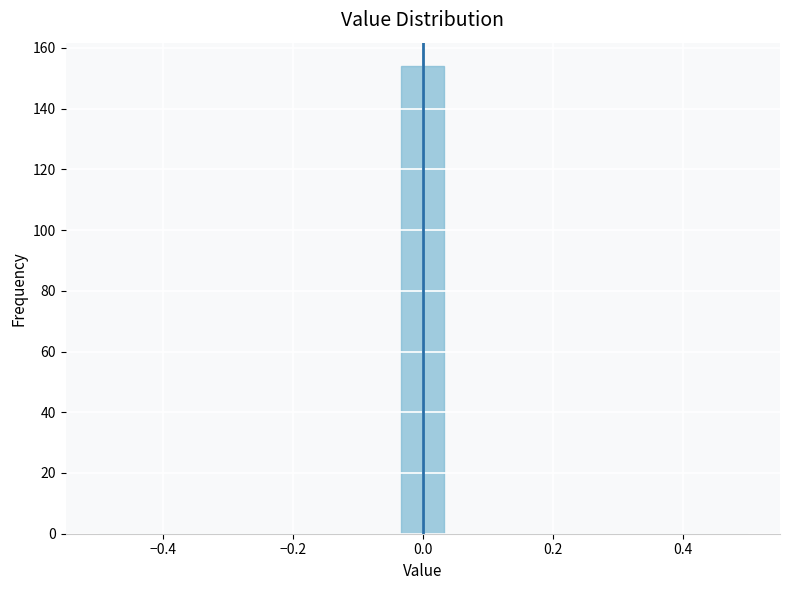

Around what value on the x-axis is the tallest bar? Give the approximate position of its centre, as read against the axis.

0.00